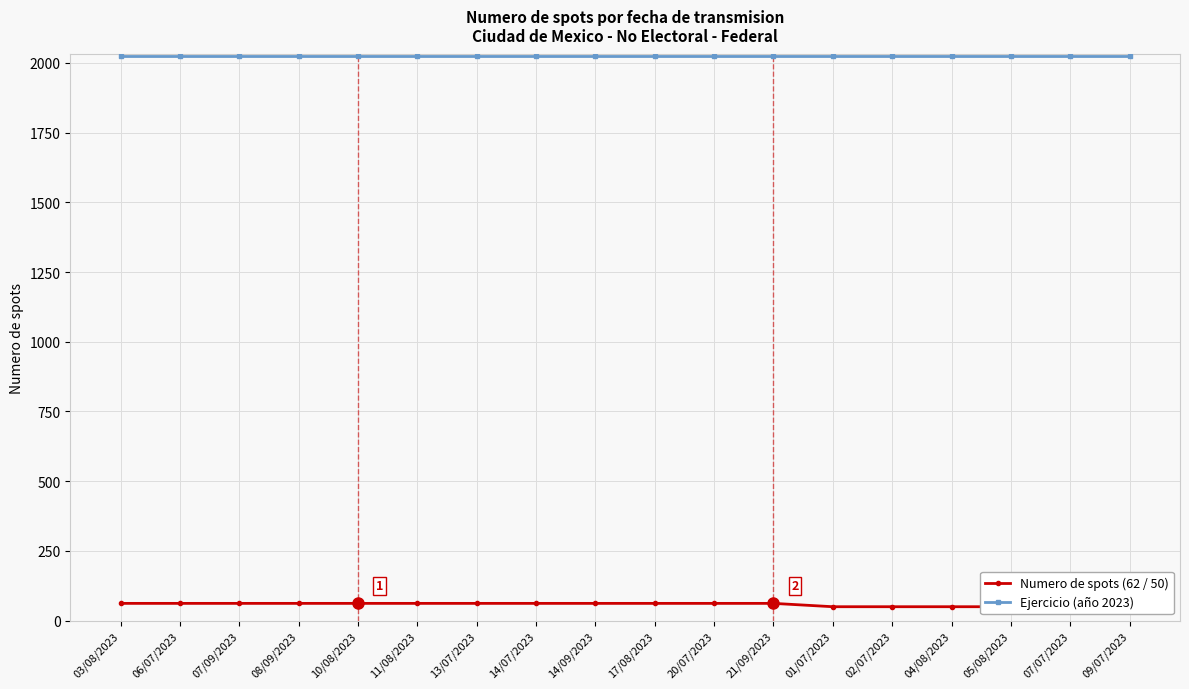

What position from the left is 13/07/2023?

7